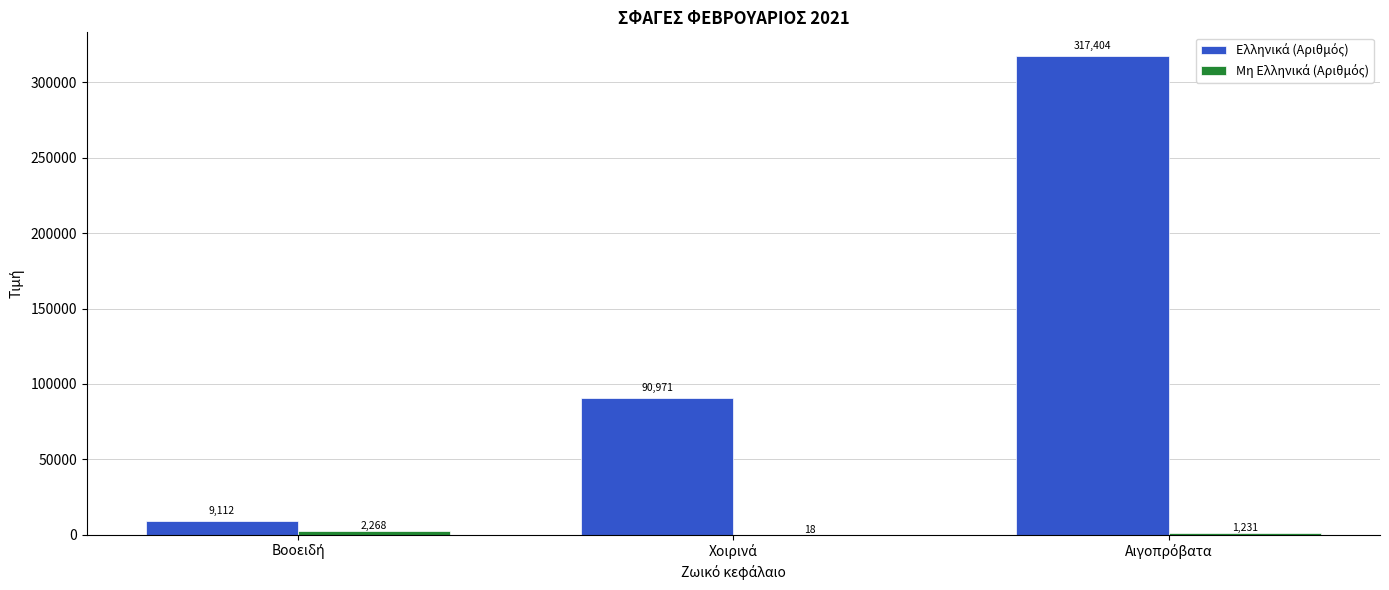

What is the maximum value shown in the chart?

317404